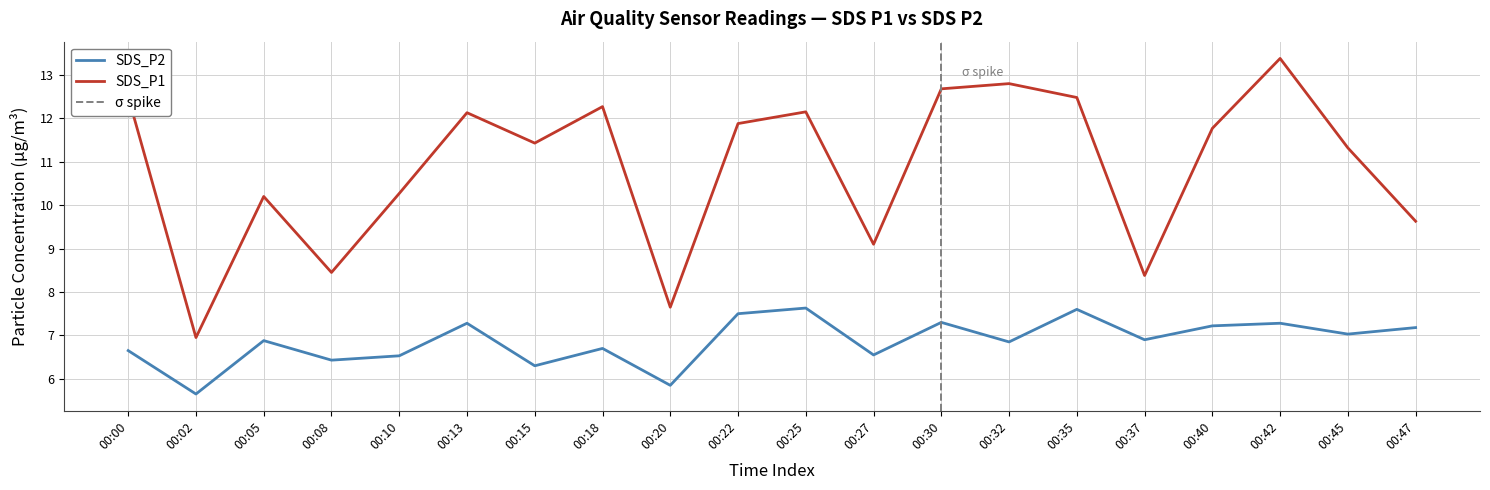

Count the number of data series in this chart.

2